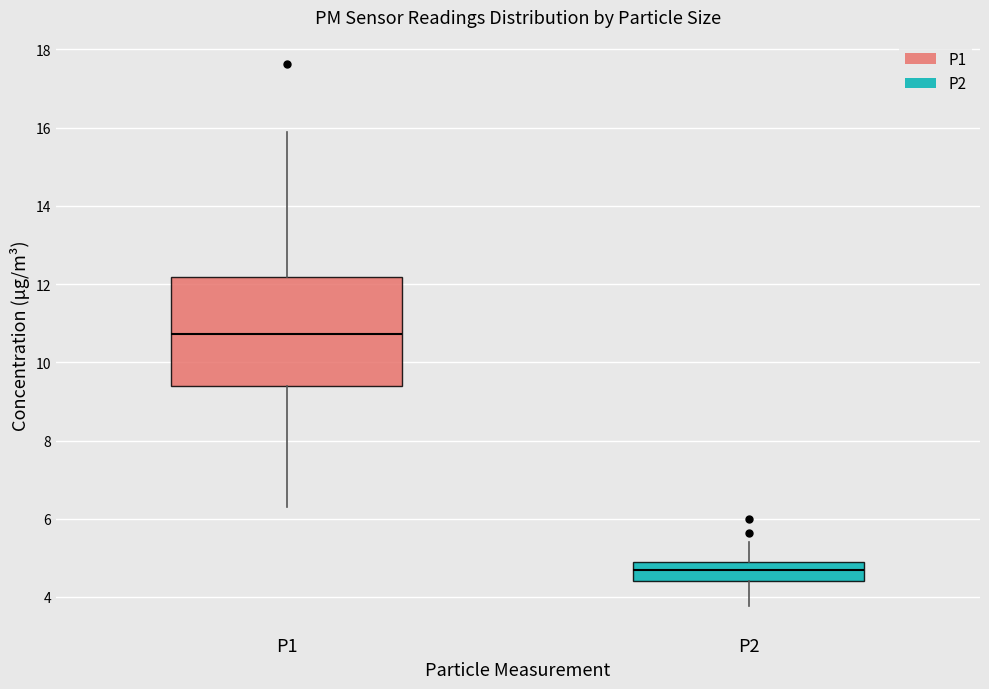

Comparing the boxes themselves (not the whiskers), which one is the tallest?

P1